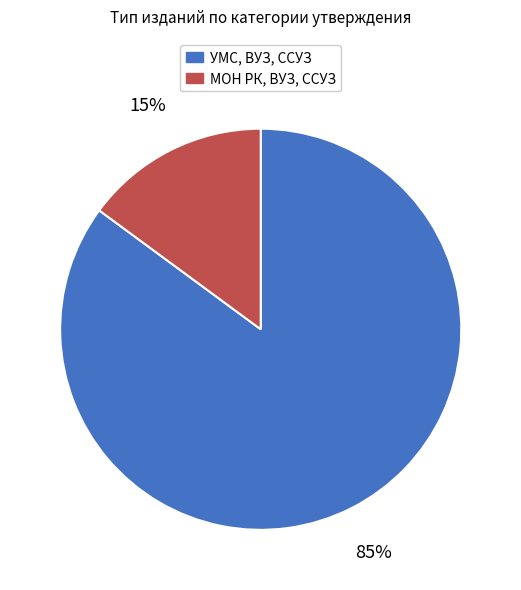

Is the sum of УМС, ВУЗ, ССУЗ and МОН РК, ВУЗ, ССУЗ greater than half?

Yes